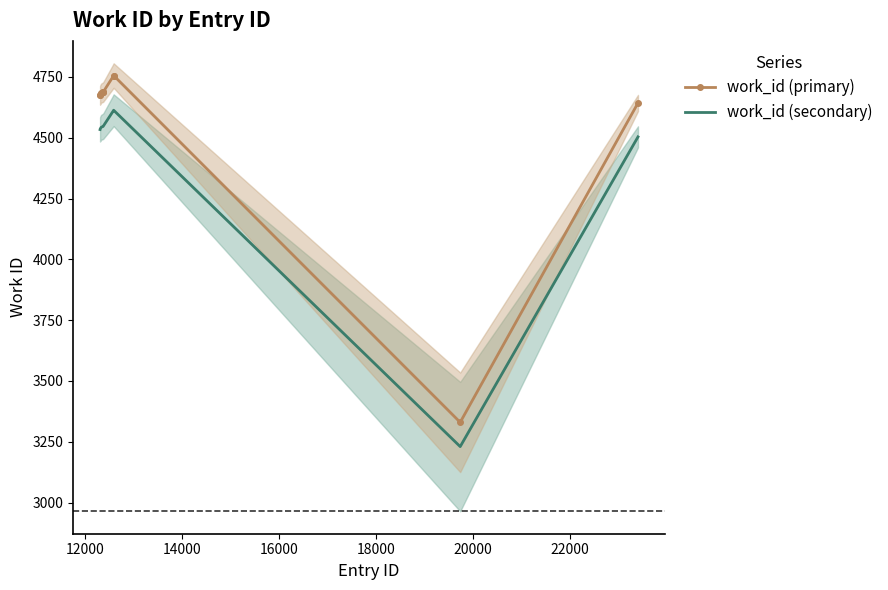

Does the chart have visible grid lines?

No